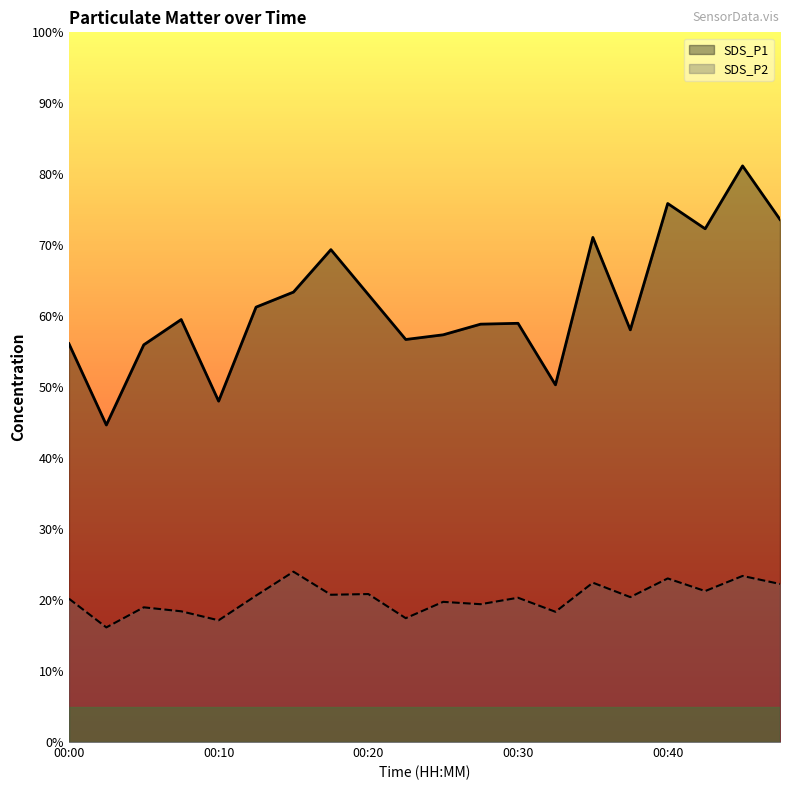

The SDS_P1 series shows 16.9 at 00:27. True or false?

False